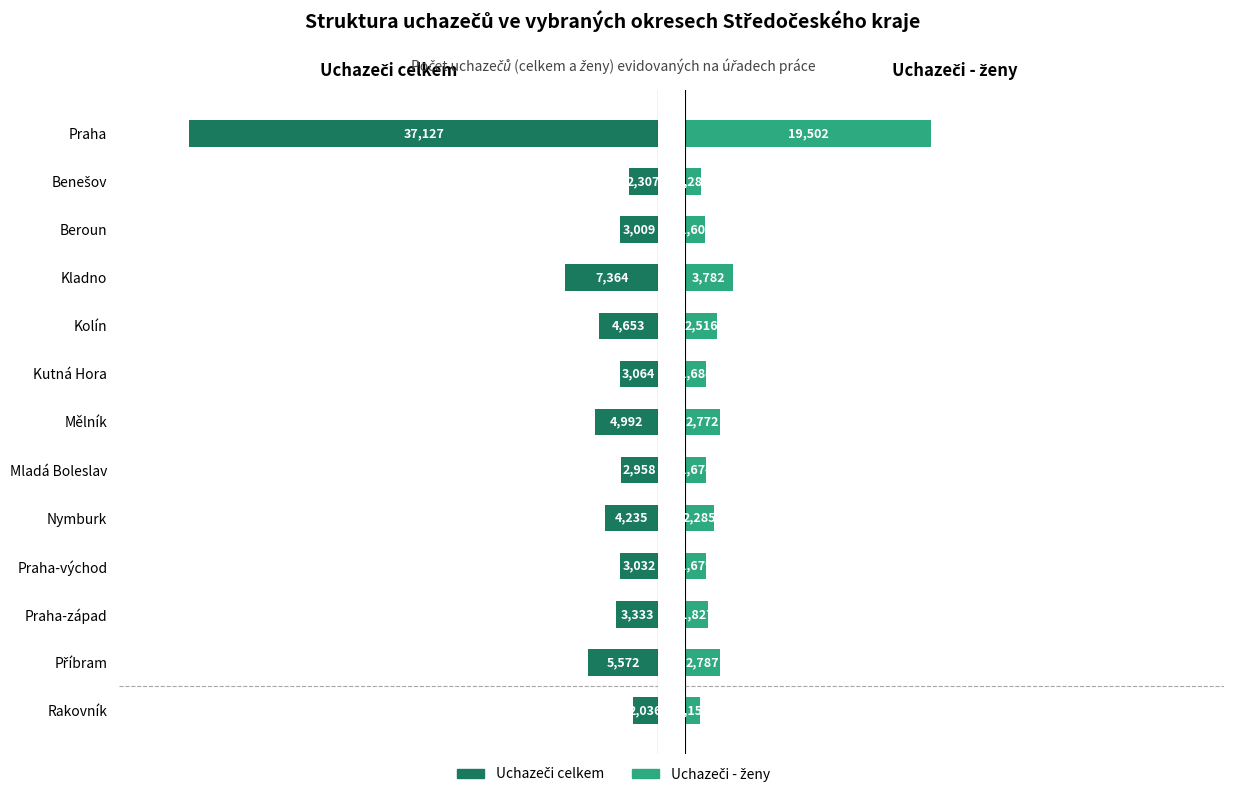

What is the sum of the Uchazeči - ženy values at Nymburk and Kladno?

6067